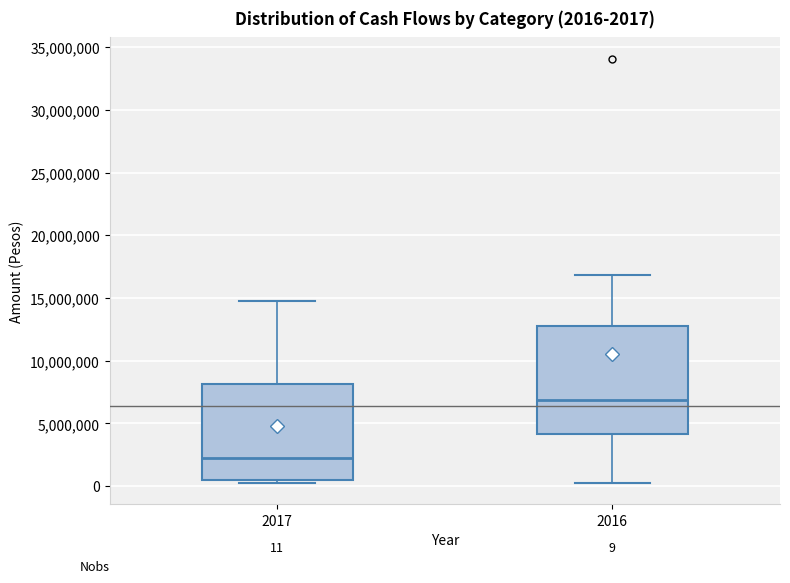

Which box is the tallest, from its lower edge to its upper edge?

2016